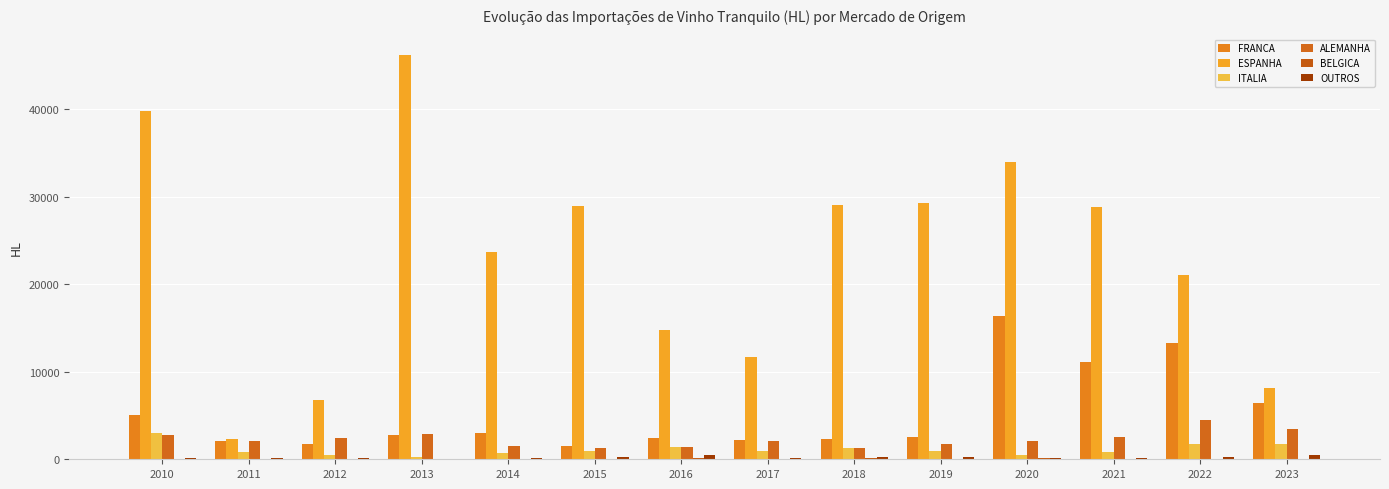

Which series has the largest range (max minus min)?

ESPANHA